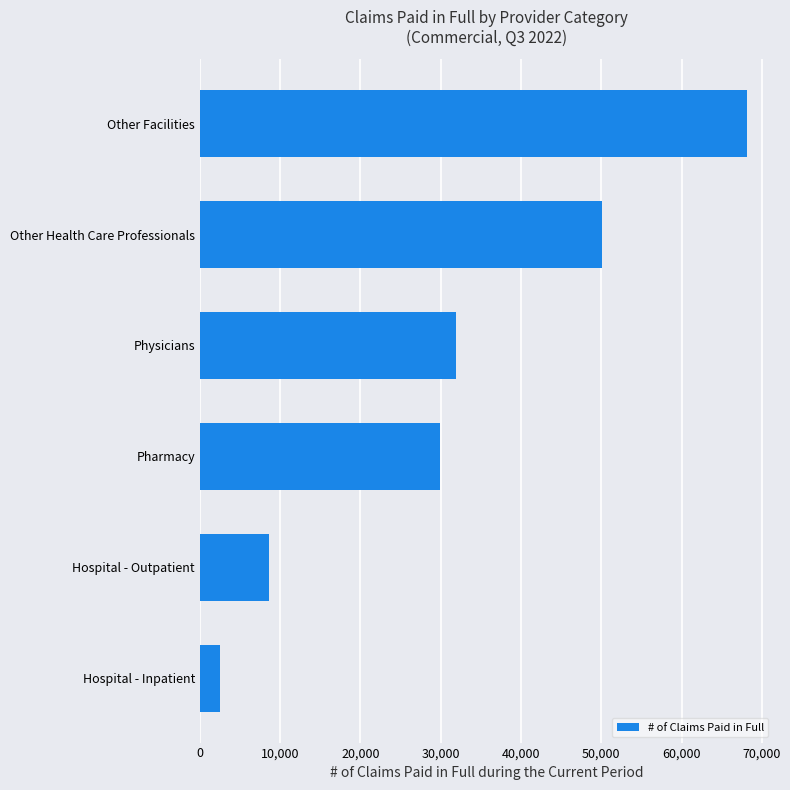

What is the change in value from Hospital - Outpatient to Other Health Care Professionals?

+41518